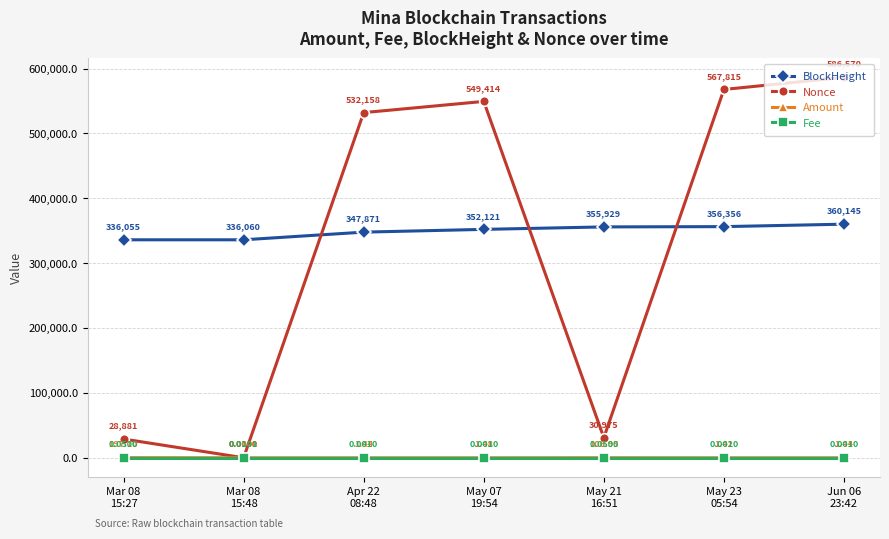

True or false: Amount and Fee cross at least once.

True